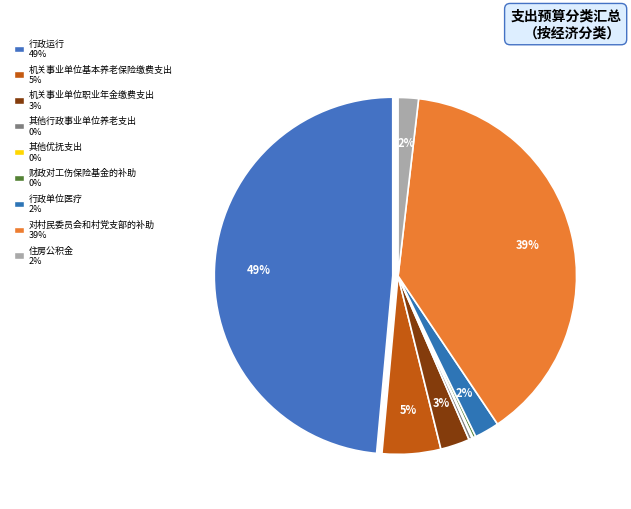

How many segments does this pie chart have?

9